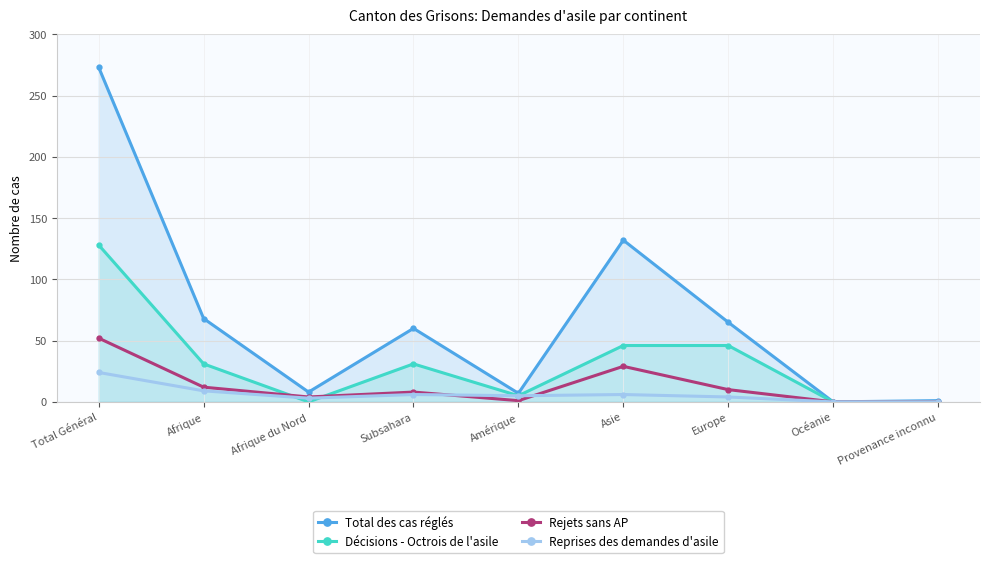

The Reprises des demandes d'asile series shows 0 at Provenance inconnu. True or false?

True